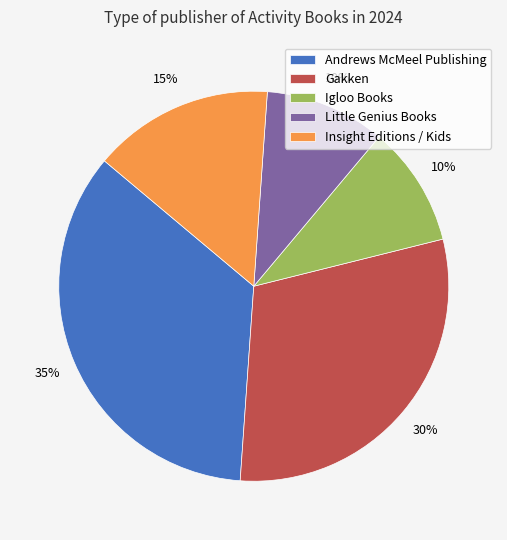

Is there any slice that represents more than half of the pie?

No